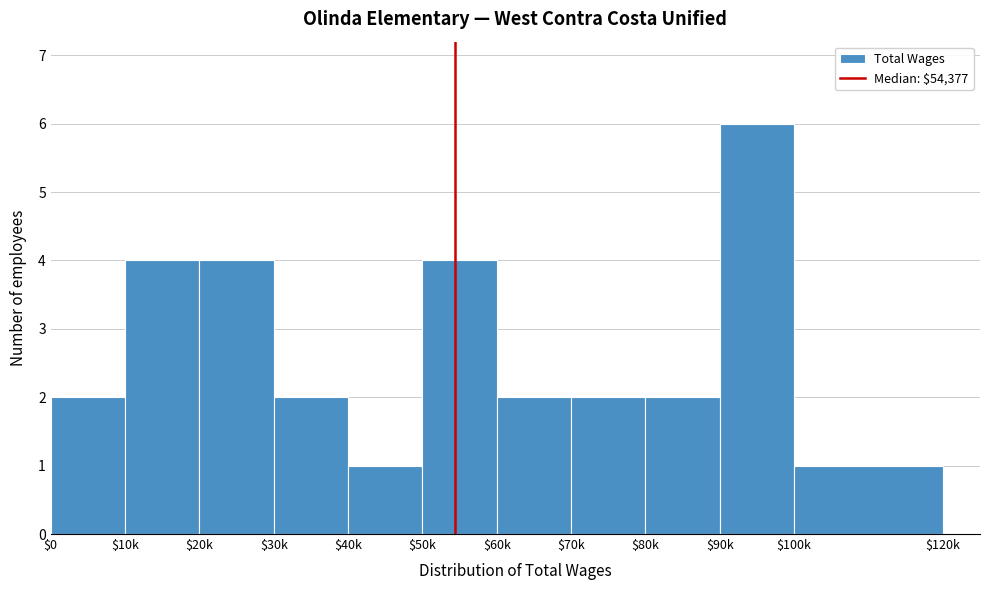

Reading left to right, extract all data points from this chart.

2	4	4	2	1	4	2	2	2	6	1